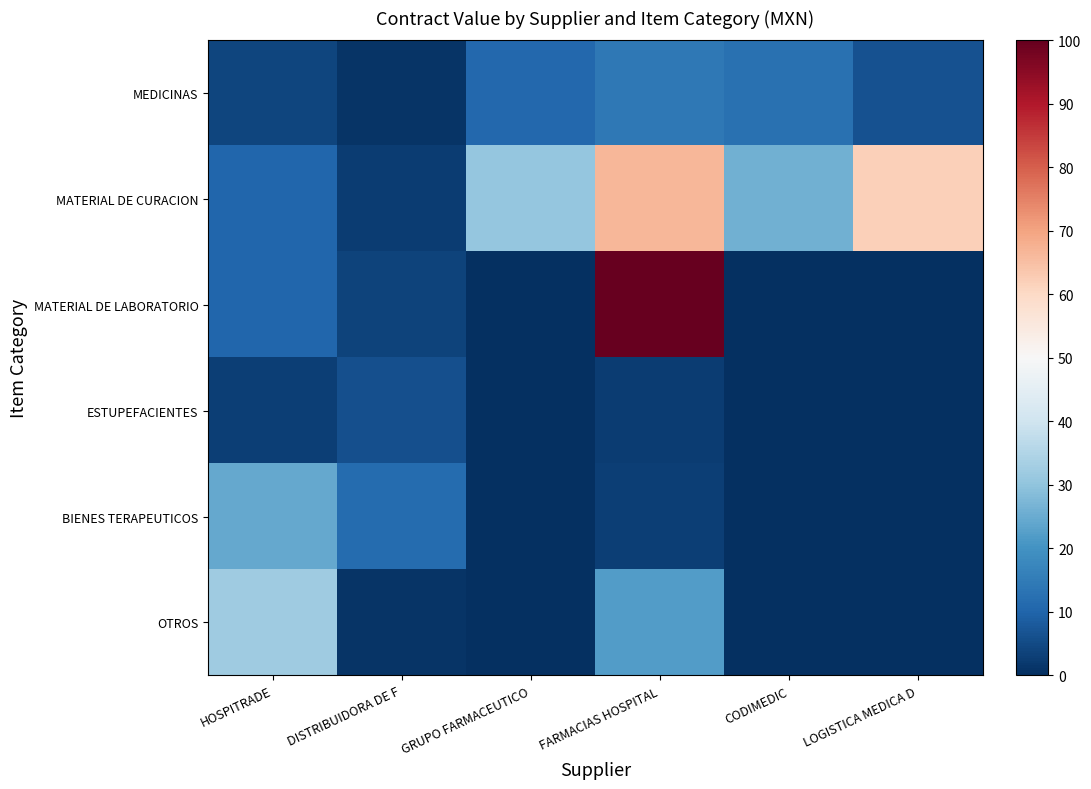

Reading left to right, extract all data points from this chart.

MEDICINAS: HOSPITRADE=4.2	DISTRIBUIDORA DE F=0.8	GRUPO FARMACEUTICO=10.6	FARMACIAS HOSPITAL=14.1	CODIMEDIC=12.6	LOGISTICA MEDICA D=6.5
MATERIAL DE CURACION: HOSPITRADE=10.4	DISTRIBUIDORA DE F=2.4	GRUPO FARMACEUTICO=30.6	FARMACIAS HOSPITAL=66.7	CODIMEDIC=25.9	LOGISTICA MEDICA D=61.8
MATERIAL DE LABORATORIO: HOSPITRADE=10.5	DISTRIBUIDORA DE F=3.6	GRUPO FARMACEUTICO=0.0	FARMACIAS HOSPITAL=100.0	CODIMEDIC=0.0	LOGISTICA MEDICA D=0.0
ESTUPEFACIENTES: HOSPITRADE=2.8	DISTRIBUIDORA DE F=5.9	GRUPO FARMACEUTICO=0.0	FARMACIAS HOSPITAL=2.4	CODIMEDIC=0.0	LOGISTICA MEDICA D=0.0
BIENES TERAPEUTICOS: HOSPITRADE=24.4	DISTRIBUIDORA DE F=11.4	GRUPO FARMACEUTICO=0.0	FARMACIAS HOSPITAL=3.0	CODIMEDIC=0.0	LOGISTICA MEDICA D=0.0
OTROS: HOSPITRADE=32.1	DISTRIBUIDORA DE F=1.2	GRUPO FARMACEUTICO=0.0	FARMACIAS HOSPITAL=21.9	CODIMEDIC=0.0	LOGISTICA MEDICA D=0.0